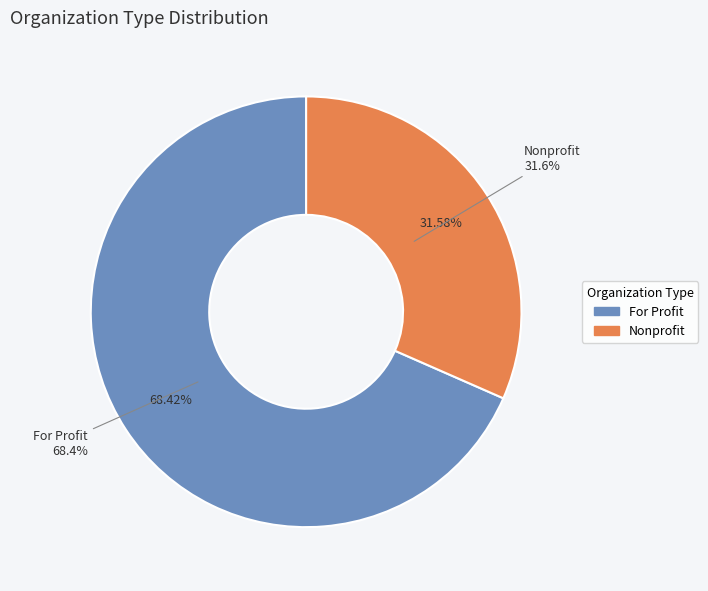

To the nearest percent, what percentage of the pie is For Profit?

68%